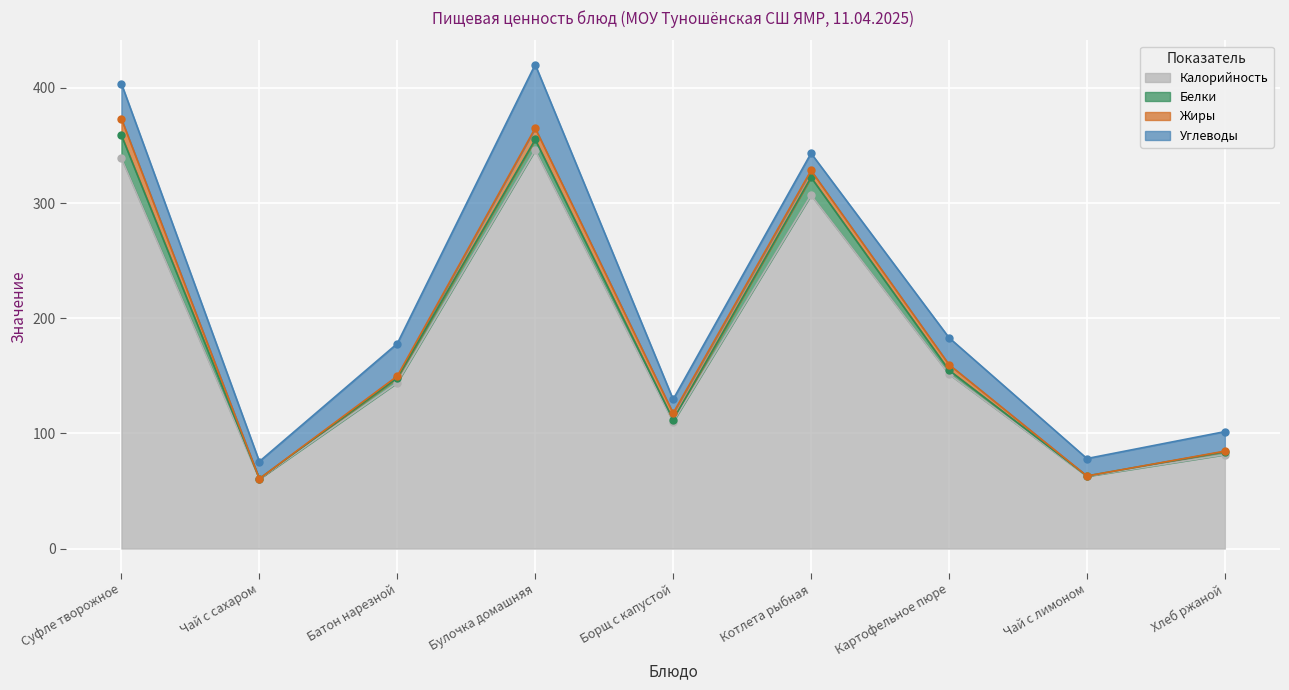

The Углеводы series shows 30.5 at Суфле творожное. True or false?

True